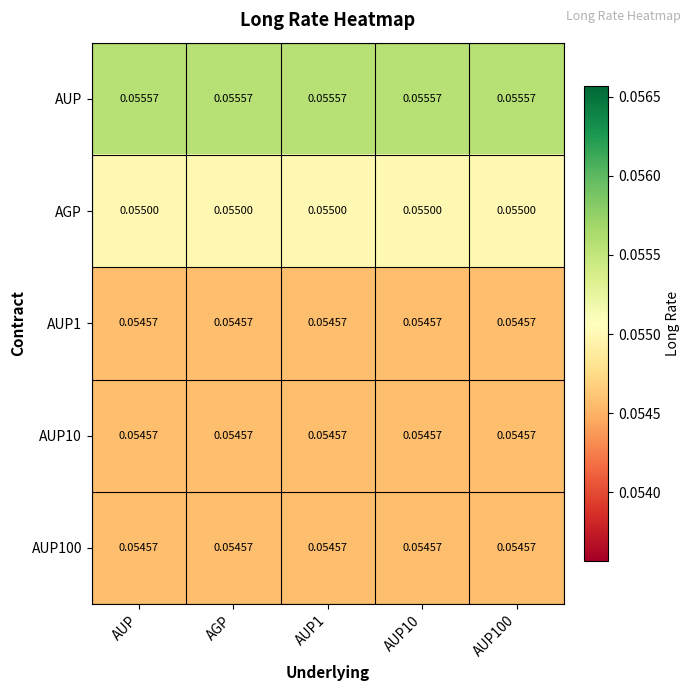

What is the total value across all series at AUP?

0.3